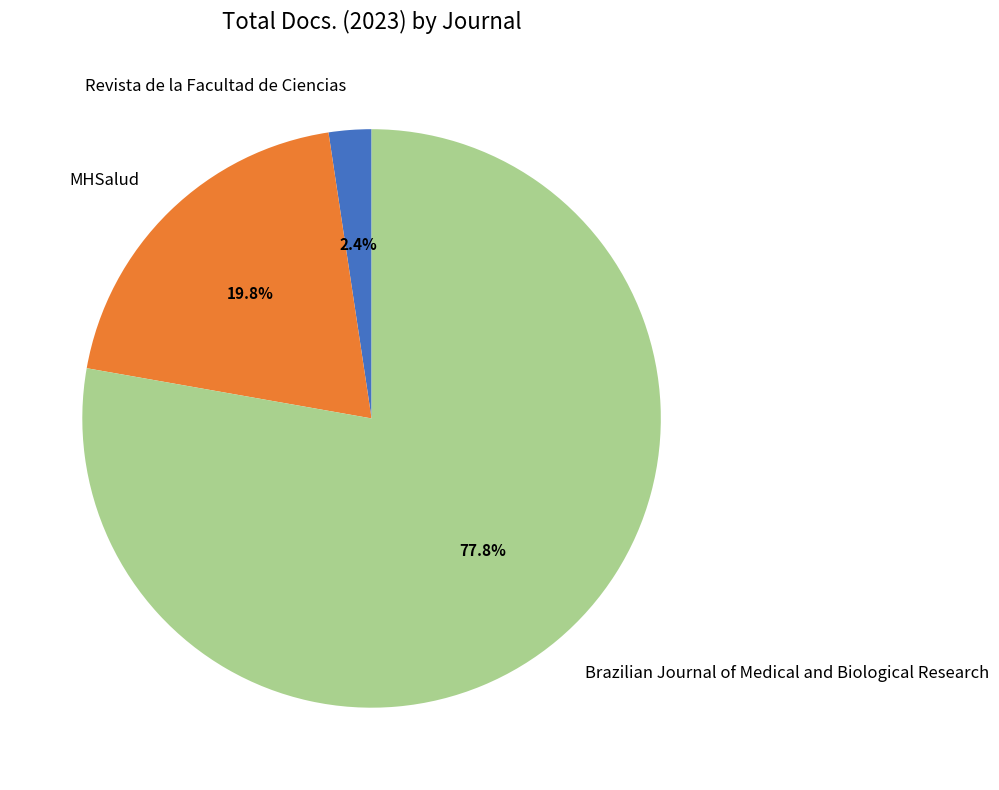

To the nearest percent, what percentage of the pie is MHSalud?

20%